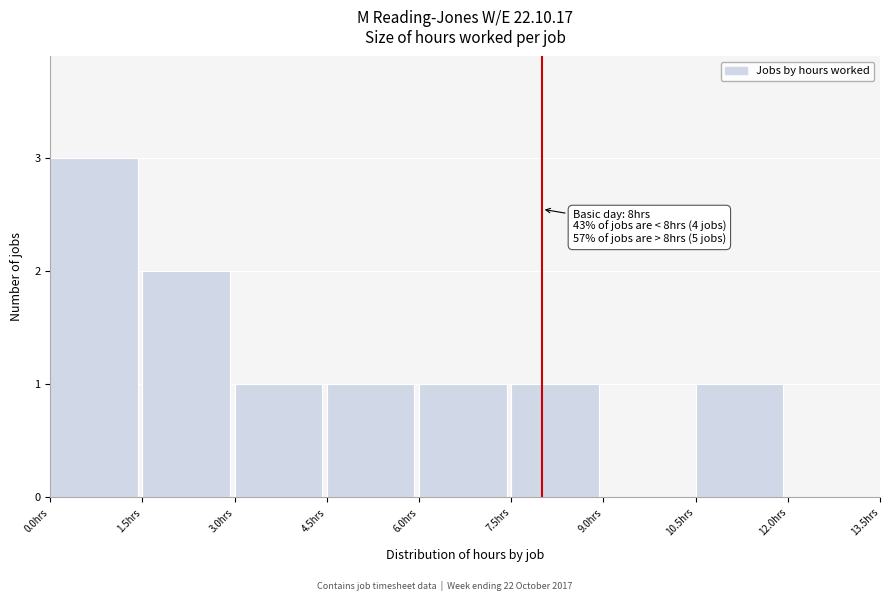

Over which range of the x-axis is the bar tallest?

0.0 to 1.5